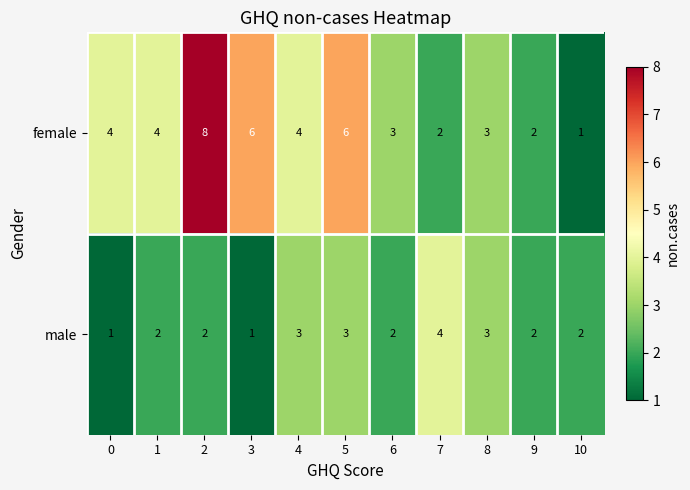

How many data points does each series have?

11